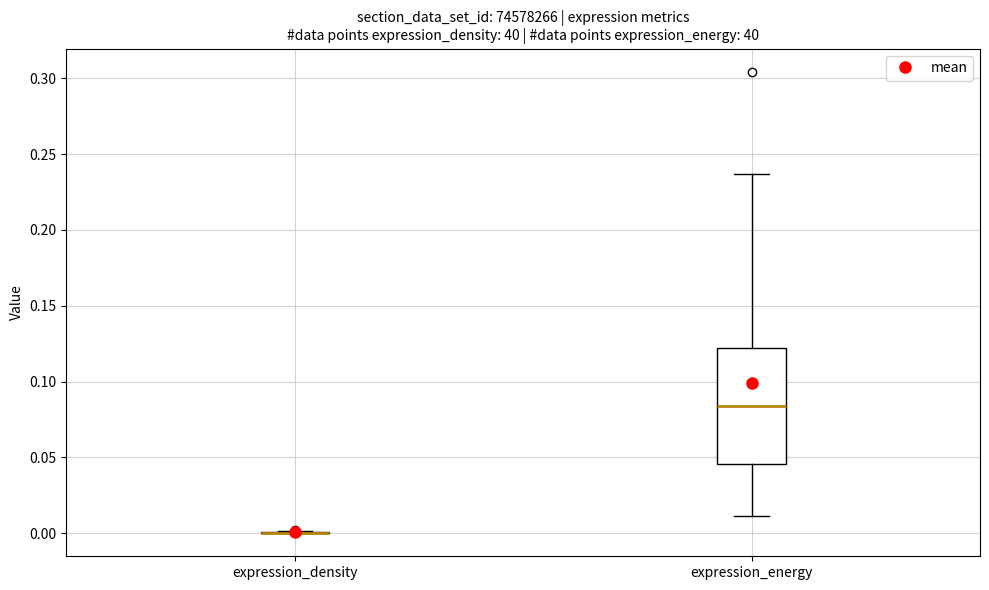

Comparing the boxes themselves (not the whiskers), which one is the tallest?

expression_energy